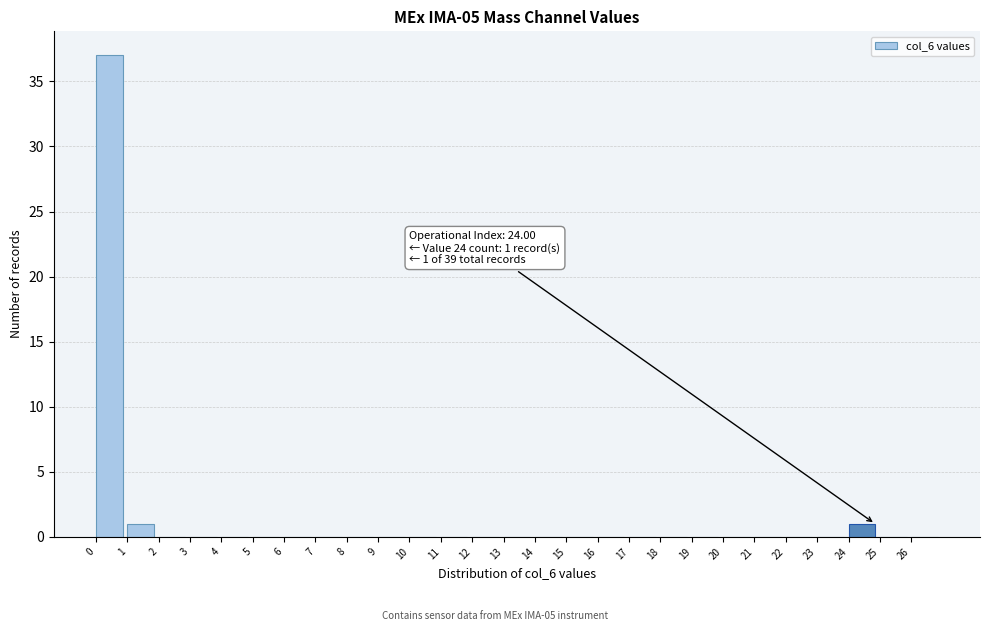

Which range on the x-axis has the tallest bar?

0 to 1